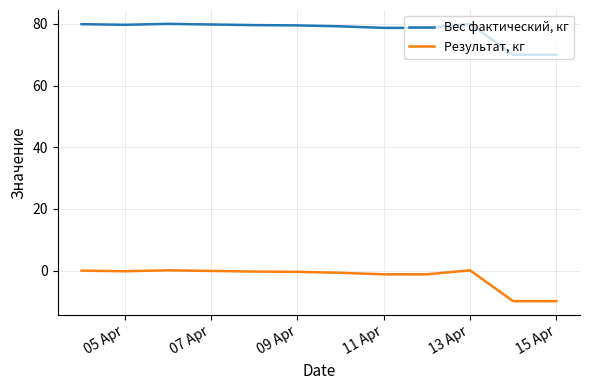

Which series has the largest total across all categories?

Вес фактический, кг